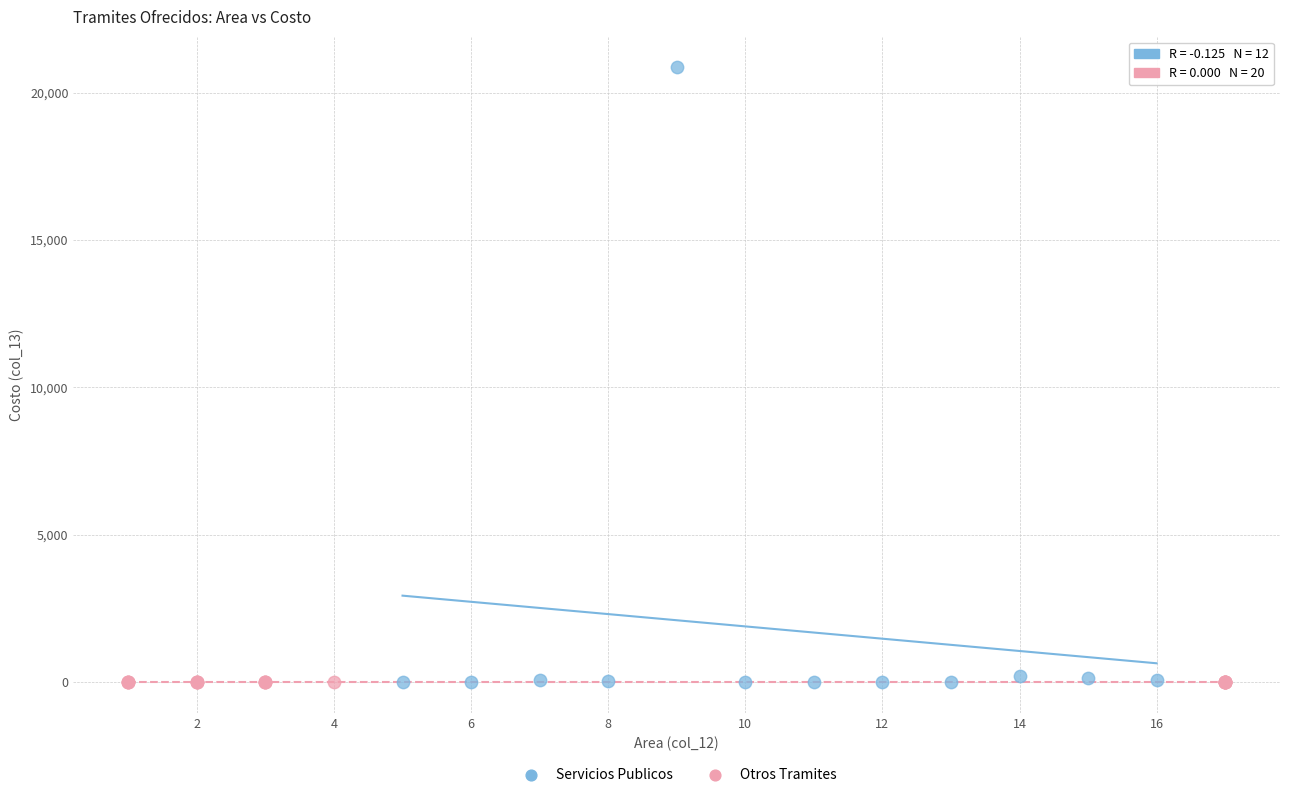

Which series contains the highest Y value?

Servicios Publicos